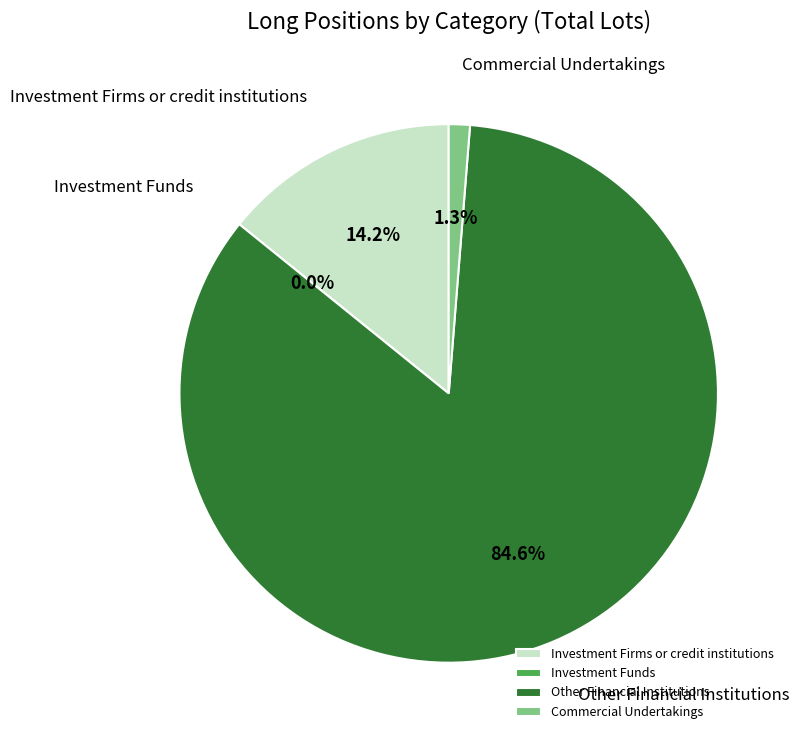

To the nearest percent, what is the difference between the Commercial Undertakings (Long) and Investment Firms or credit institutions (Long) slice percentages?

13%